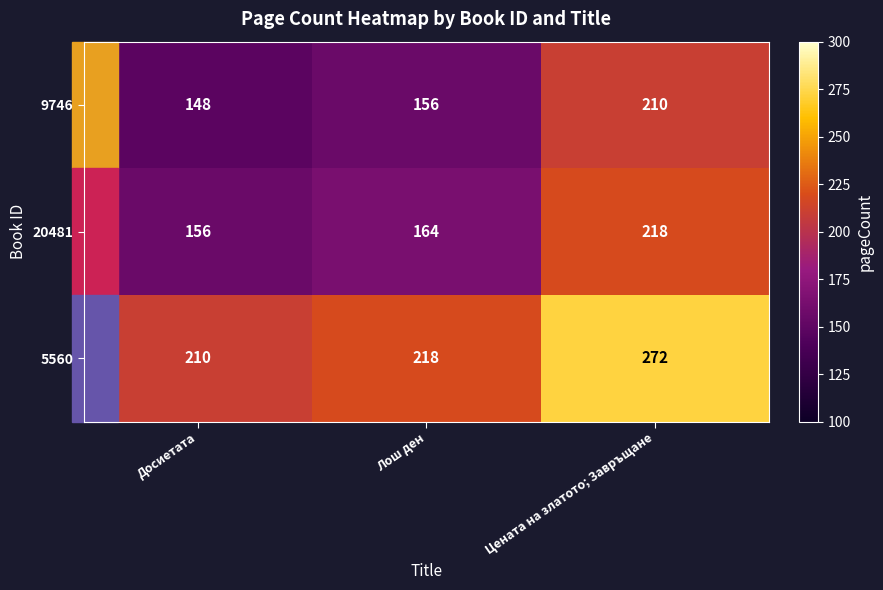

Which series has the largest total across all categories?

5560